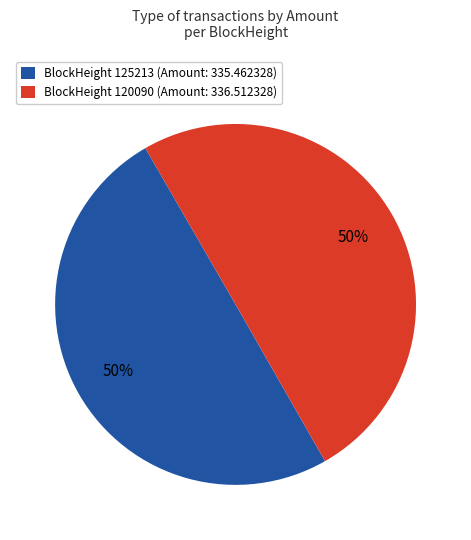

To the nearest percent, what is the combined percentage of BlockHeight 120090 (Amount: 336.512328) and BlockHeight 125213 (Amount: 335.462328)?

100%